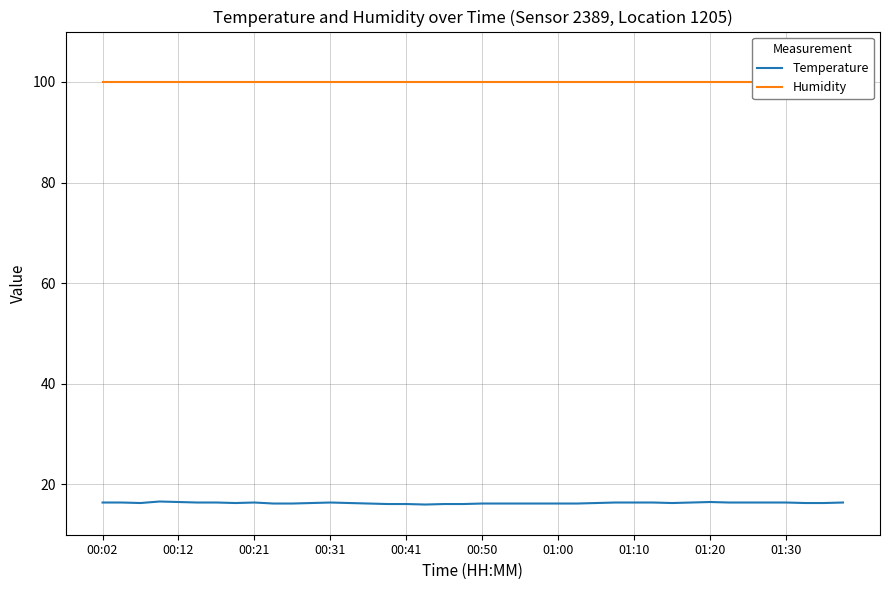

What is the highest value of the Temperature series?

16.6